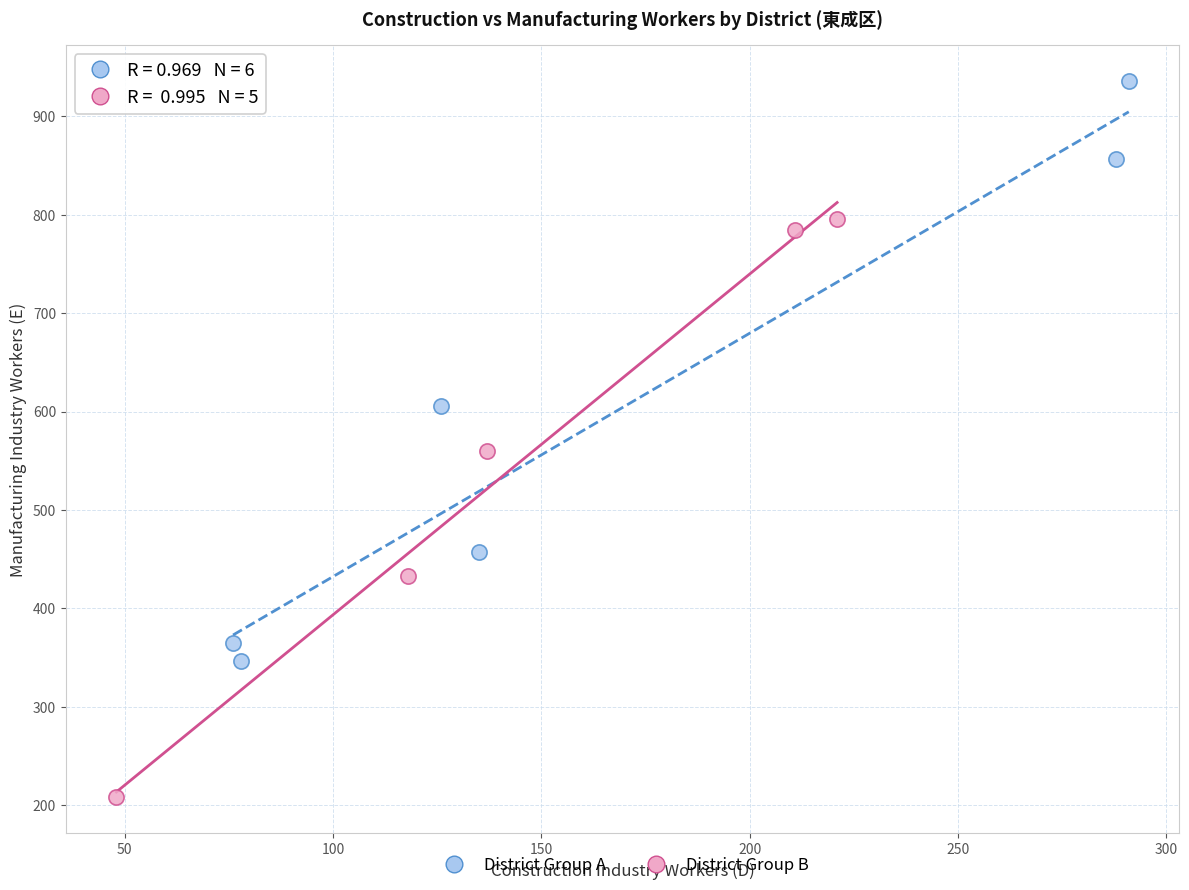

Which series contains the highest Y value?

District Group A